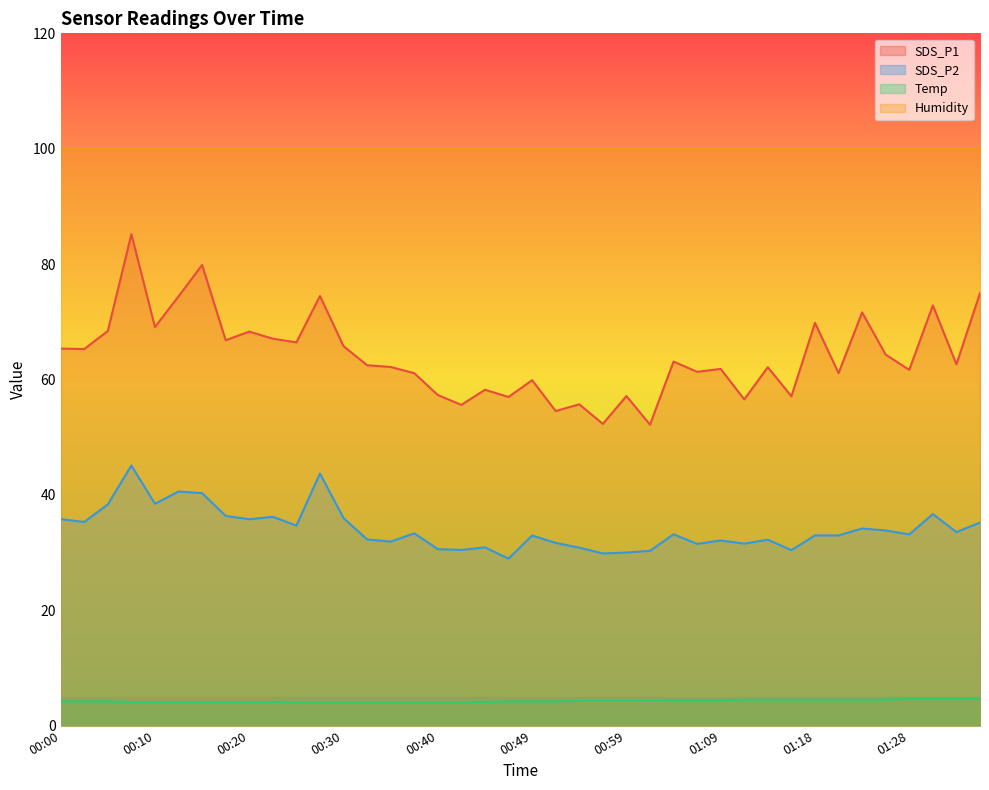

Which has a higher value, 01:28 or 00:30?

00:30